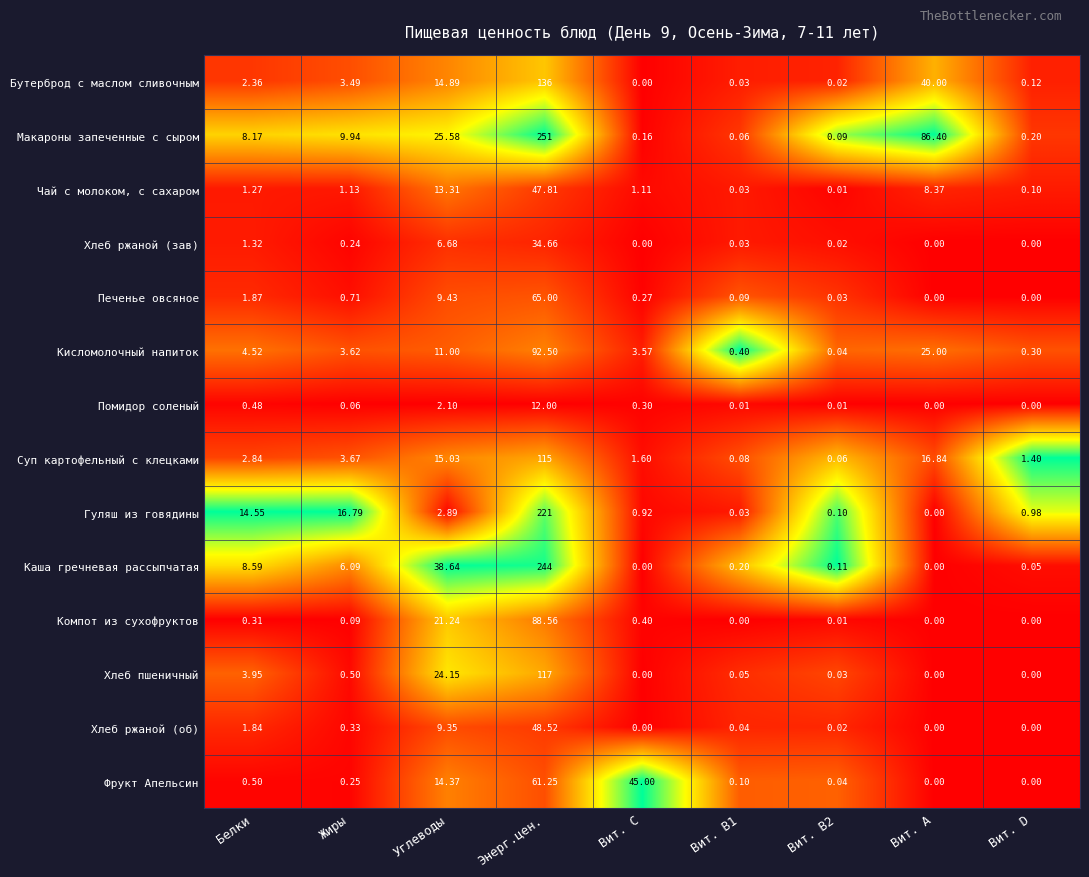

Between Жиры and Энерг.цен., which series saw the biggest shift?

Макароны запеченные с сыром